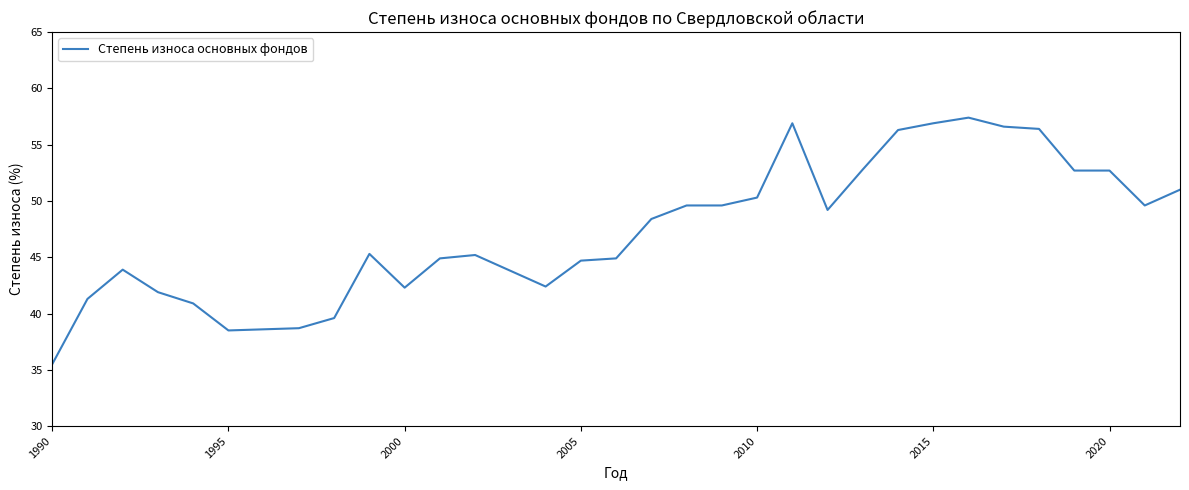

What is the difference between the maximum and minimum values?

21.9